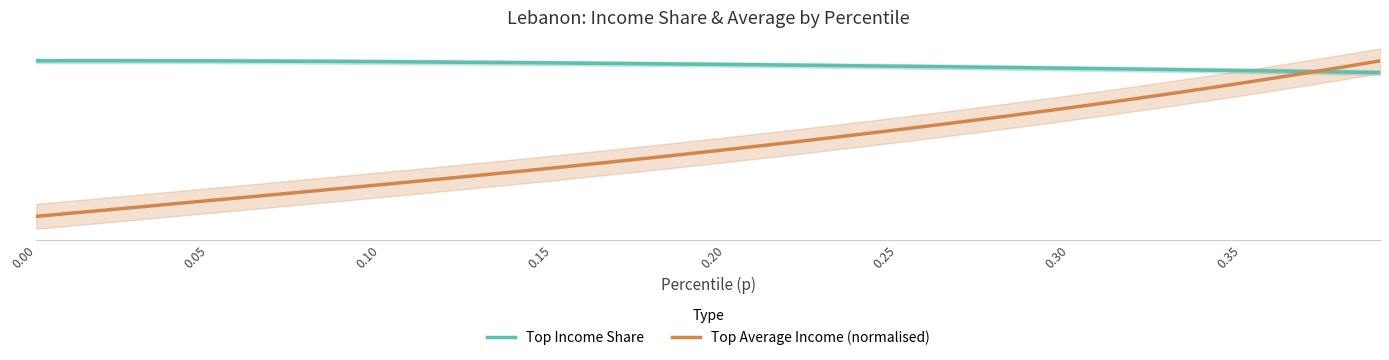

At how many categories does at least one series exceed 0?

40